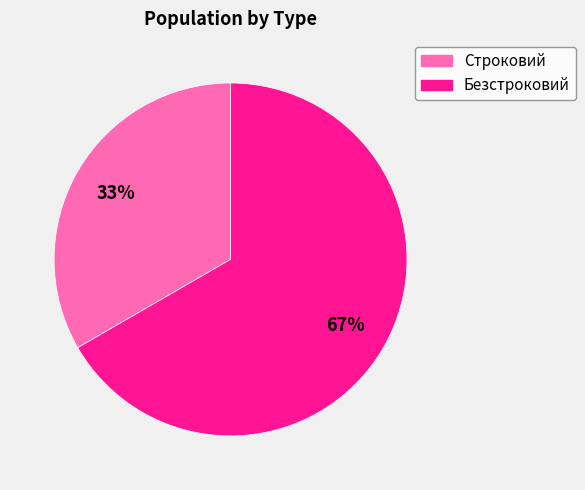

What percentage is the Безстроковий slice, to the nearest percent?

67%